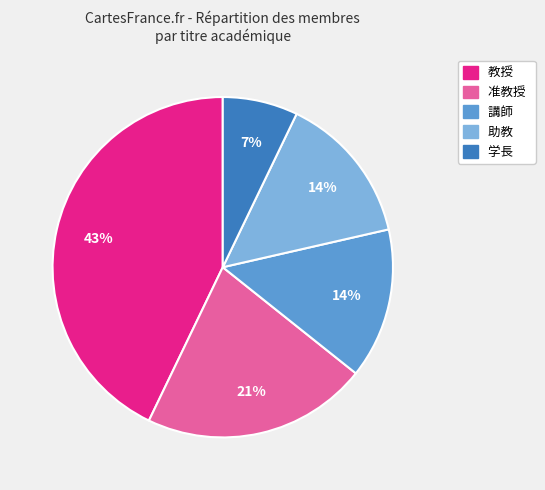

Combined, do 准教授 and 学長 account for over 50%?

No